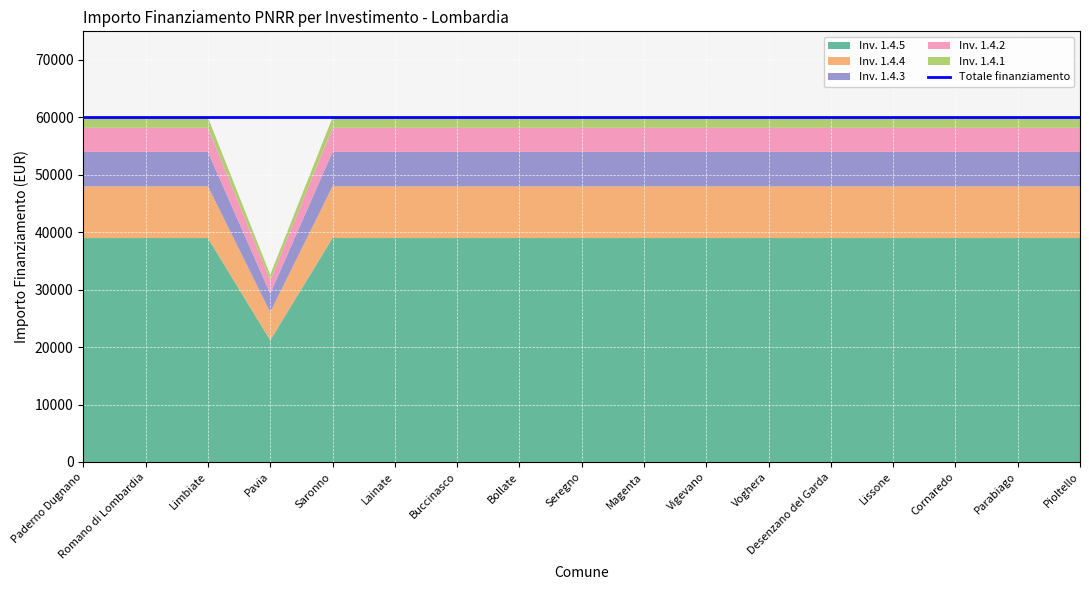

True or false: 1.2 and 1.5 cross at least once.

False